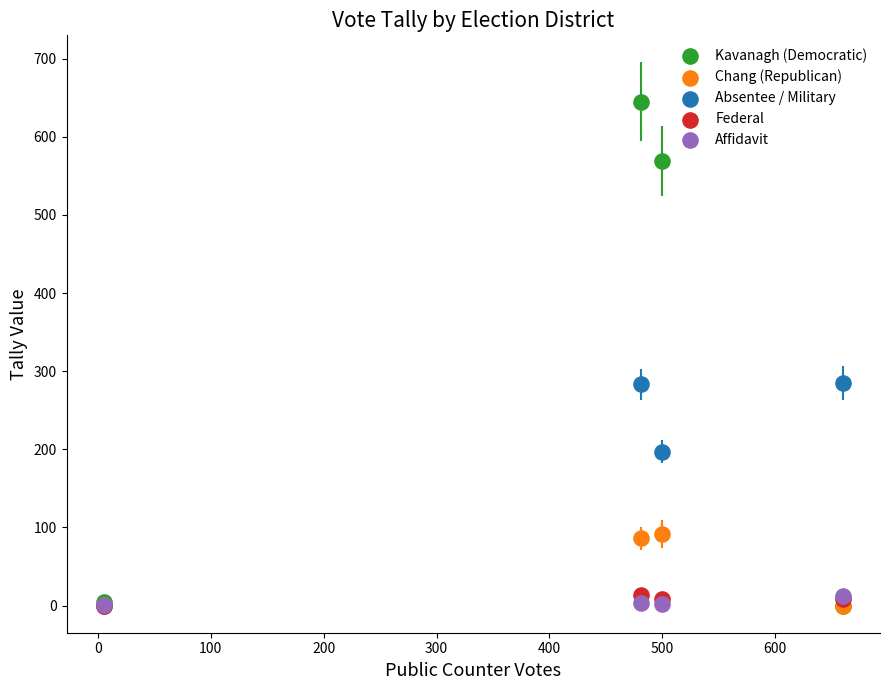

What are all the series names shown in the legend?

Kavanagh (Democratic), Chang (Republican), Absentee / Military, Federal, Affidavit